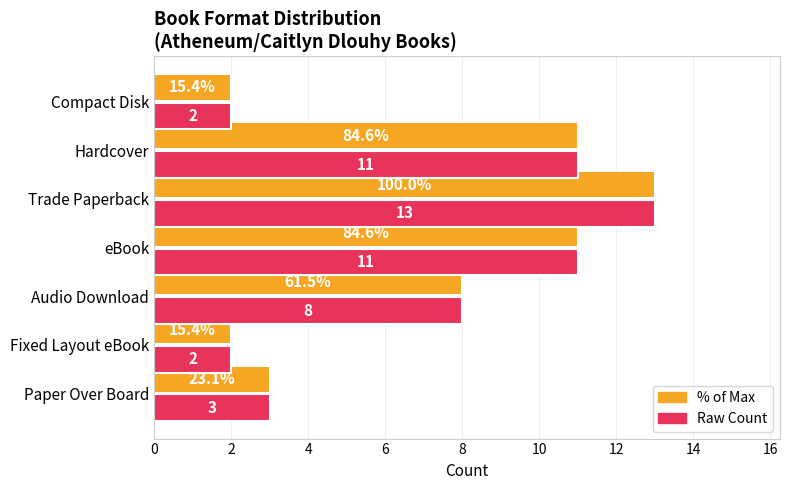

Which category has the highest value across all series?

Trade Paperback